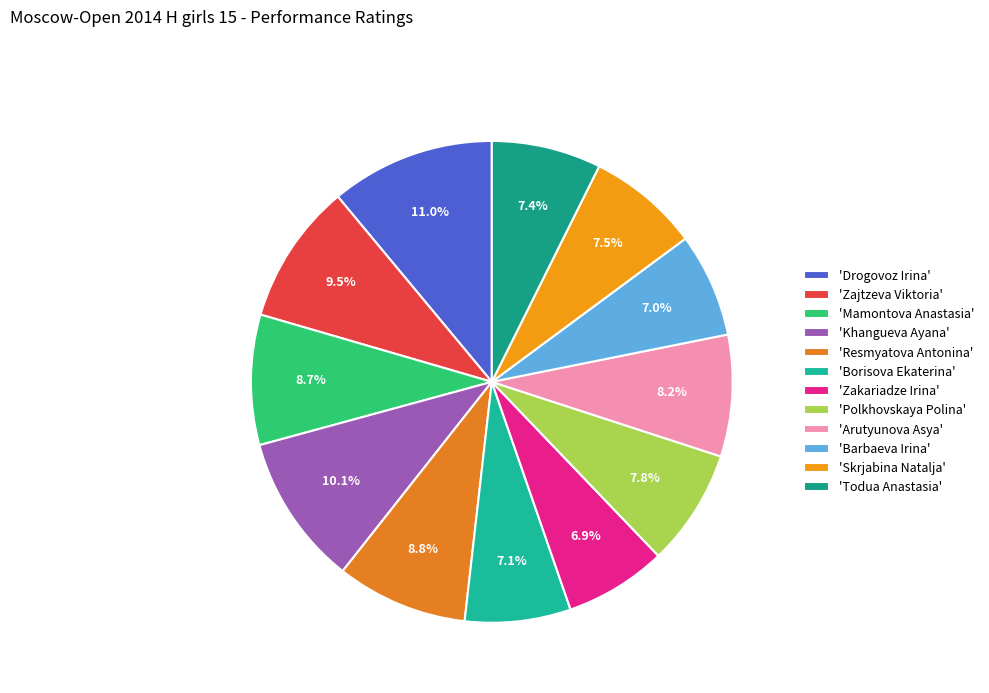

How many slices are in this pie chart?

12